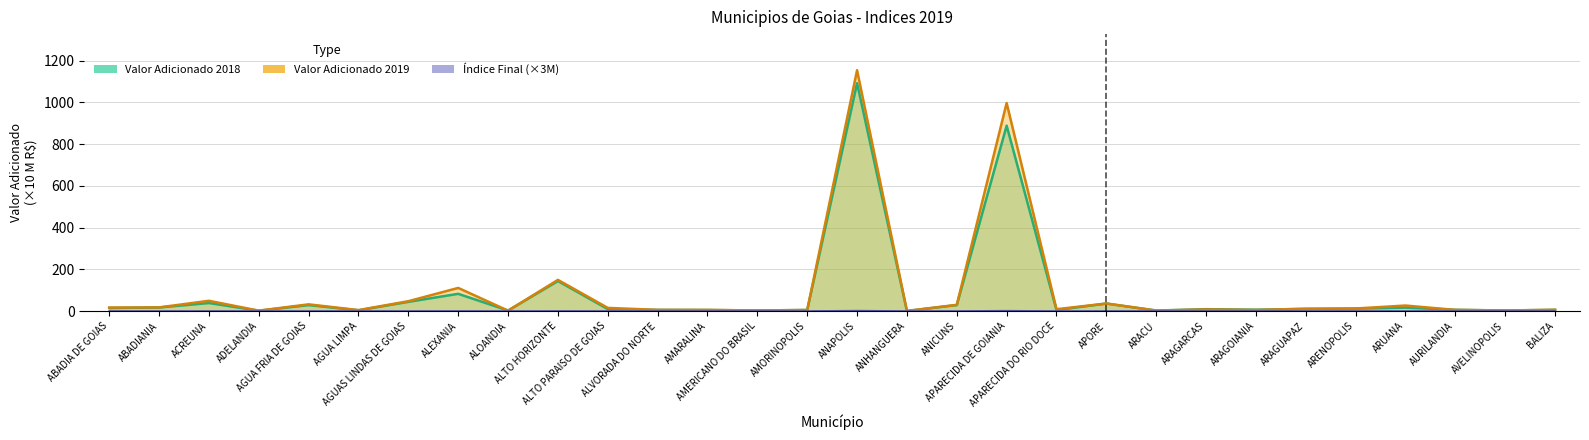

What is the label of the 25th point from the right?

AGUA LIMPA